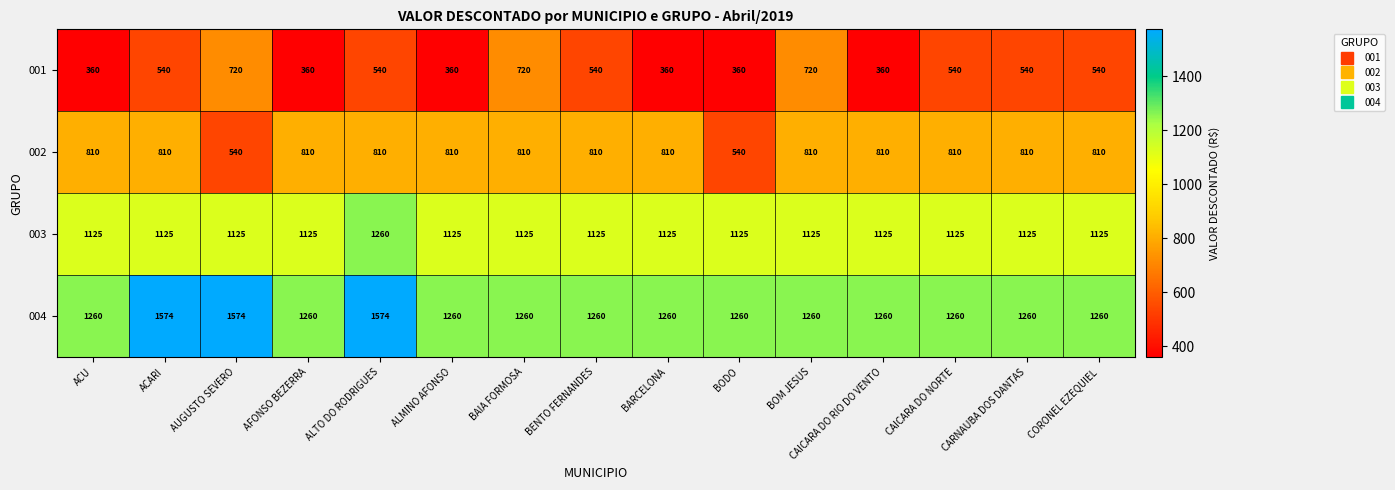

At BAIA FORMOSA, list the series in order from smallest to largest.

001, 002, 003, 004